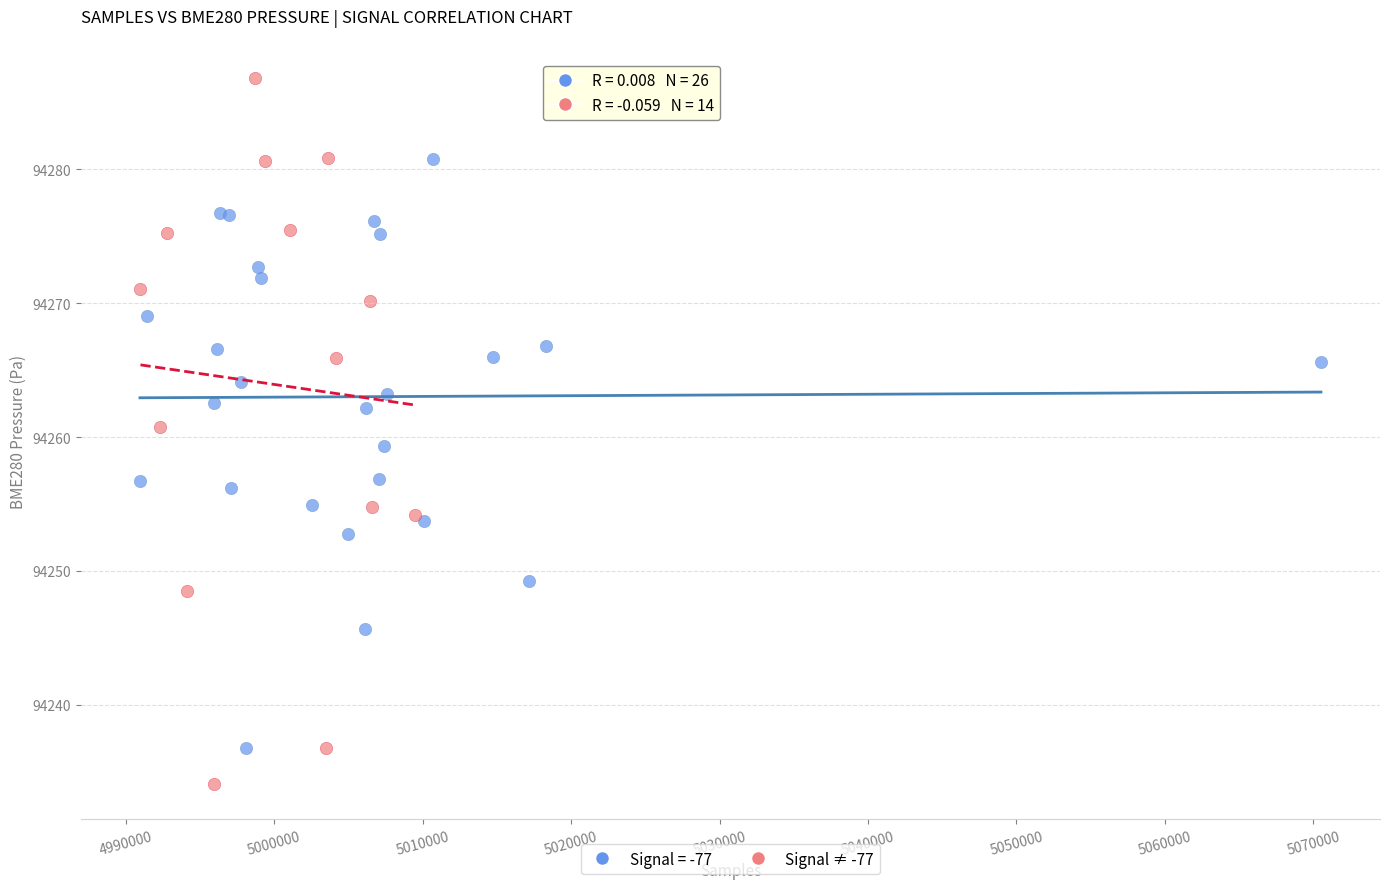

Which series contains the highest Y value?

Signal ≠ -77